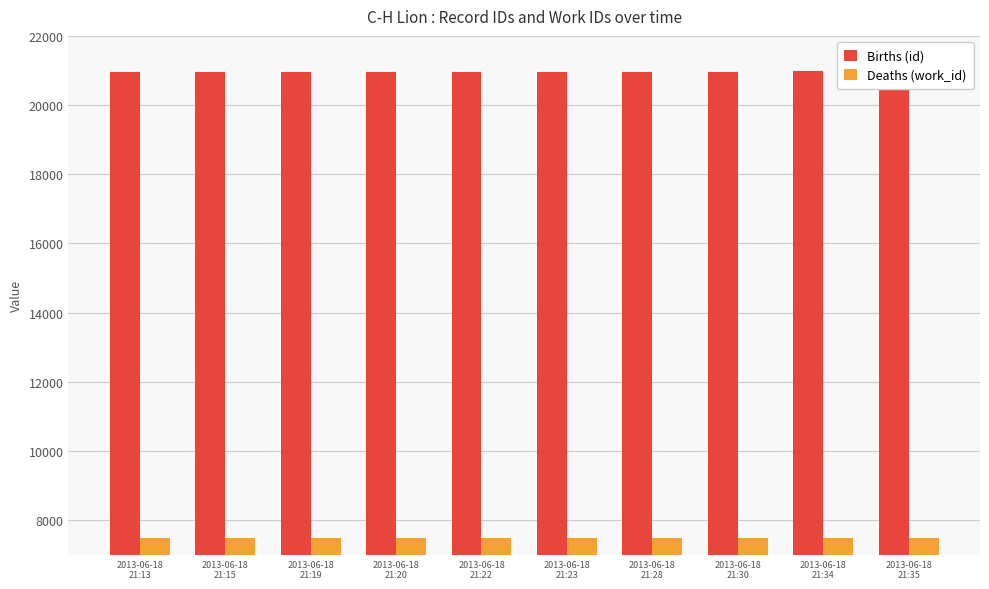

At which label is Deaths (work_id) closest to 7476?

2013-06-18
21:13